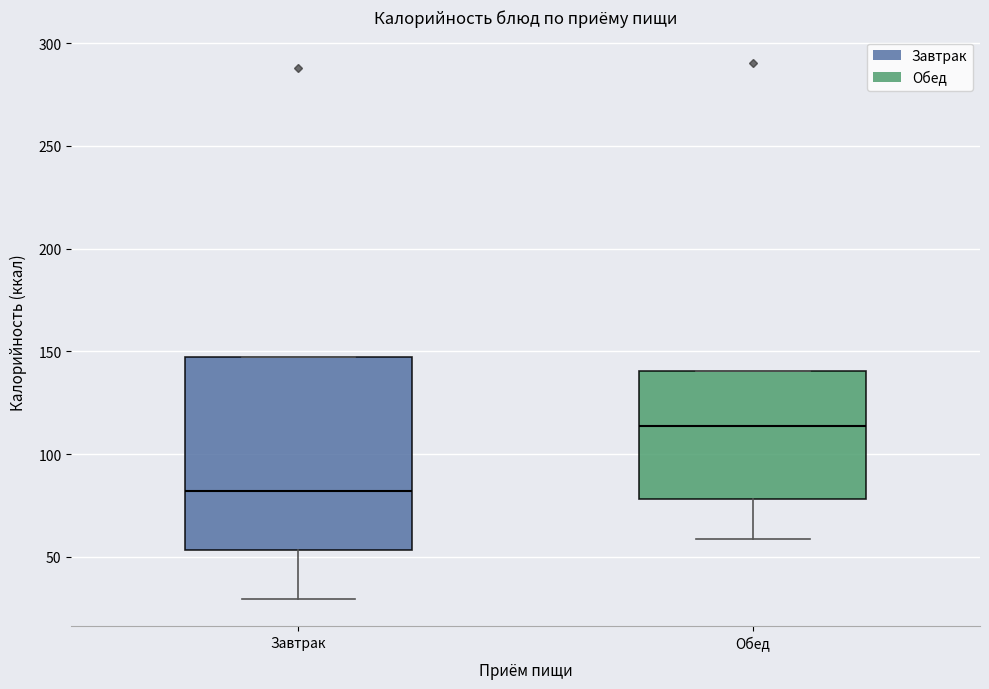

Reading left to right, read every box against the y-axis: the position of its median line, the range the box covers, and the ends of its whiskers. The values are not printed on the chart, so give them approximately, as read against the axis.

Завтрак: median 80, box 55 to 145, whiskers 30 to 145
Обед: median 115, box 80 to 140, whiskers 60 to 140